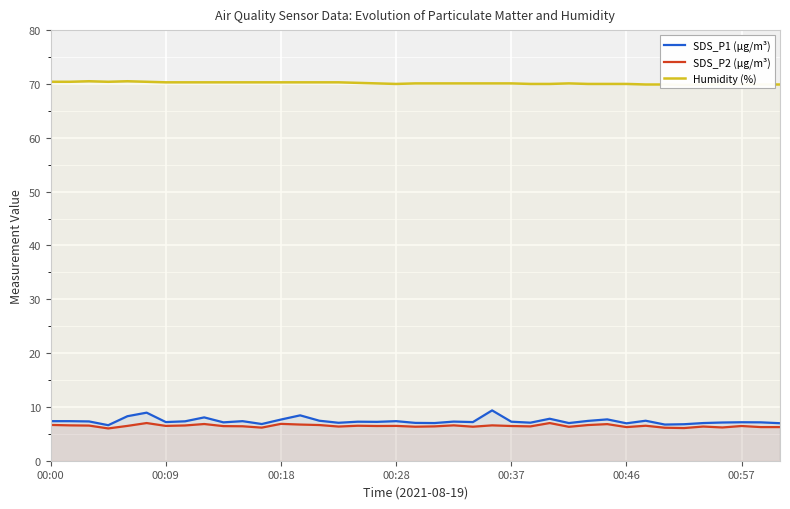

Which series has the largest total across all categories?

Humidity (%)